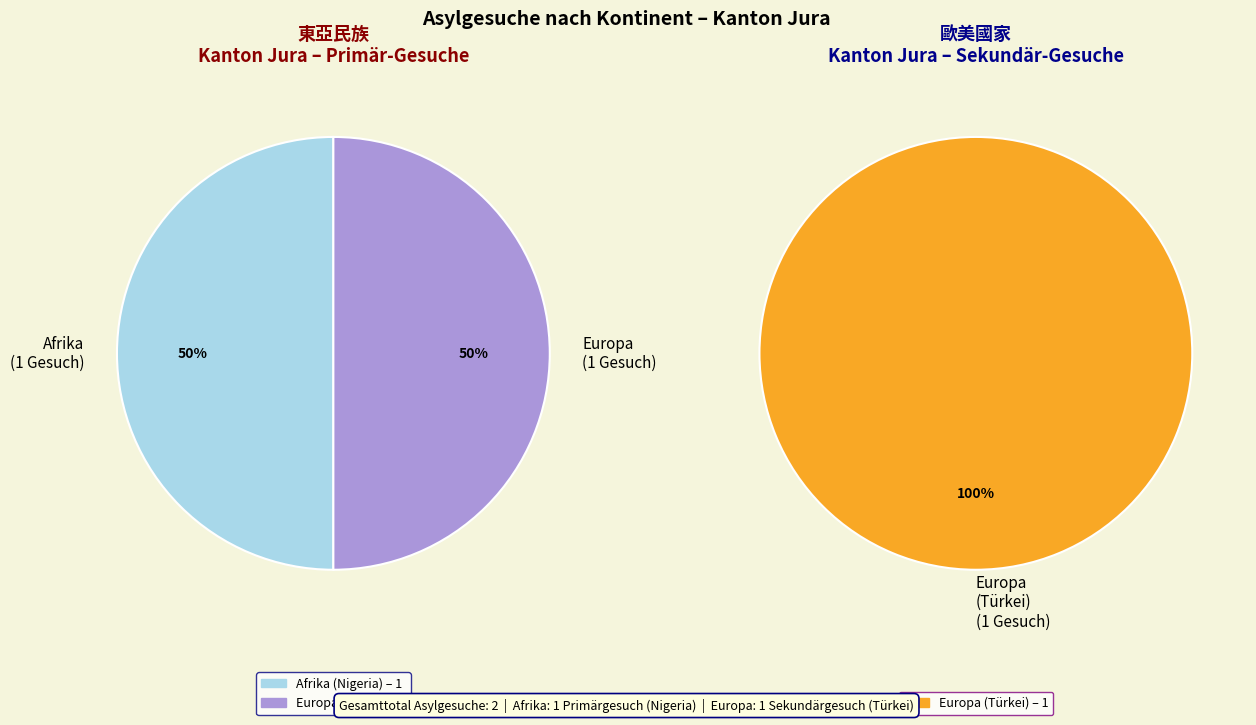

Is there a majority slice in this chart?

Yes